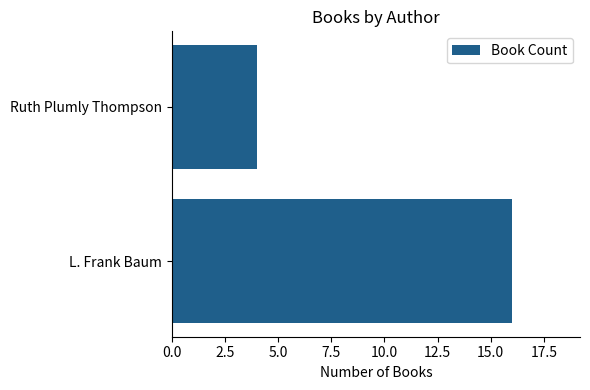

List the labels in order of value, largest first.

L. Frank Baum, Ruth Plumly Thompson